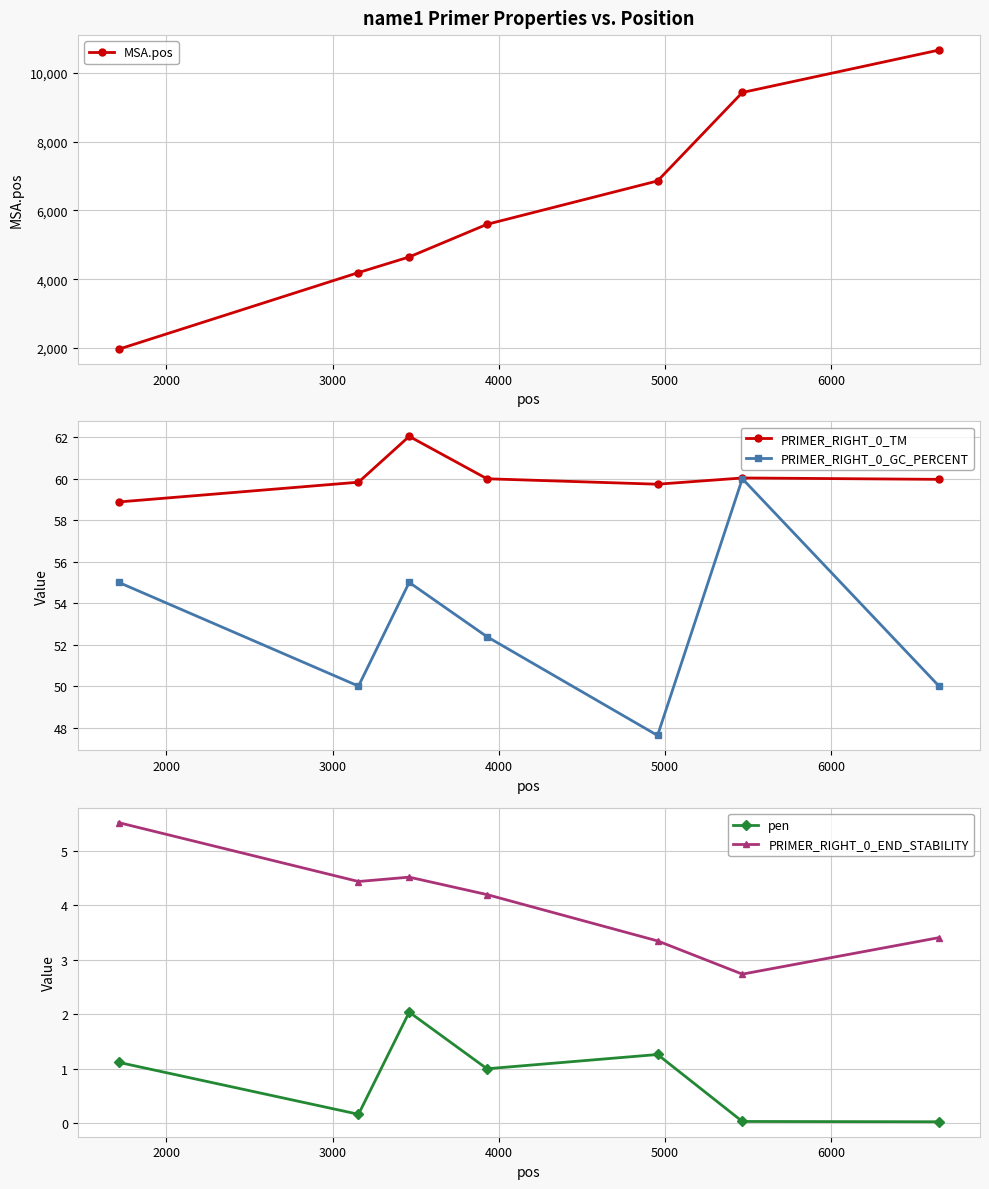

True or false: PRIMER_RIGHT_0_END_STABILITY has more than 1 points higher than both neighbors.

False